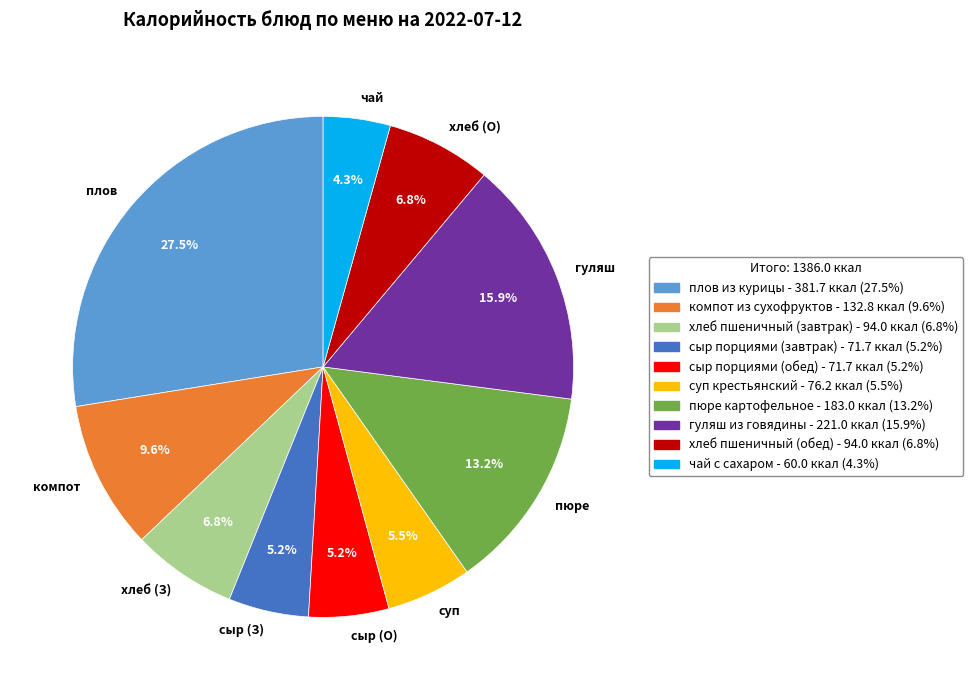

Which has a higher value, суп or хлеб (О)?

хлеб (О)